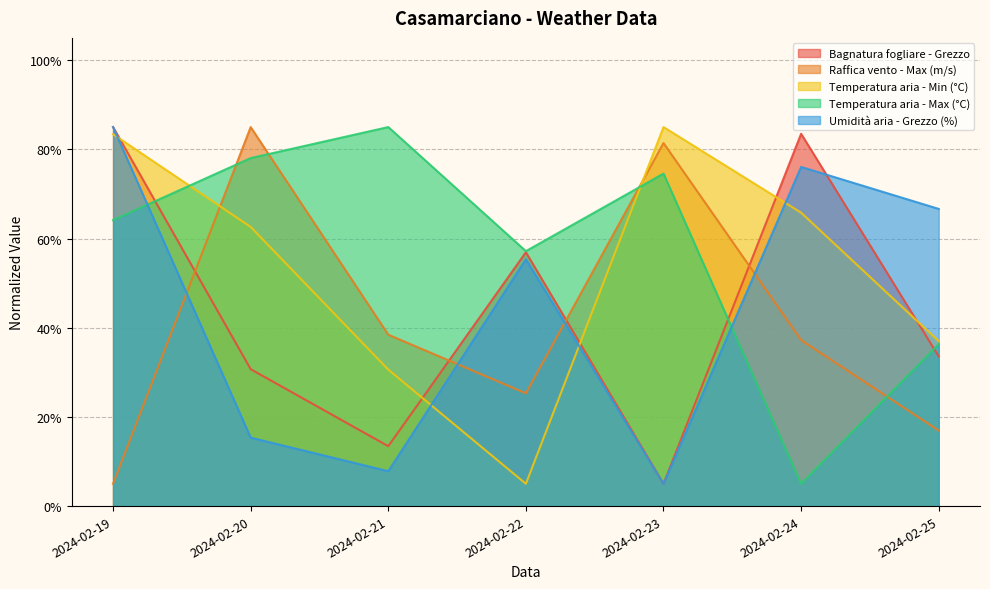

How many times do Temperatura aria - Min (°C) and Raffica vento - Max (m/s) cross each other?

2